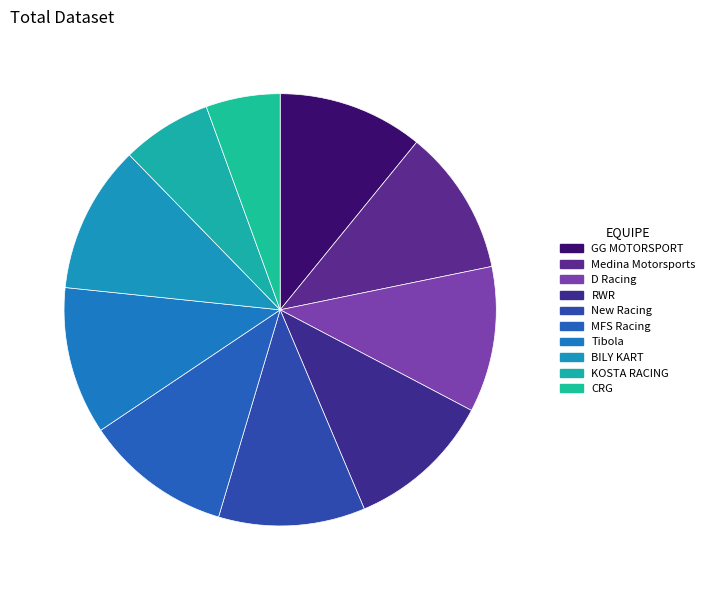

Is there a majority slice in this chart?

No